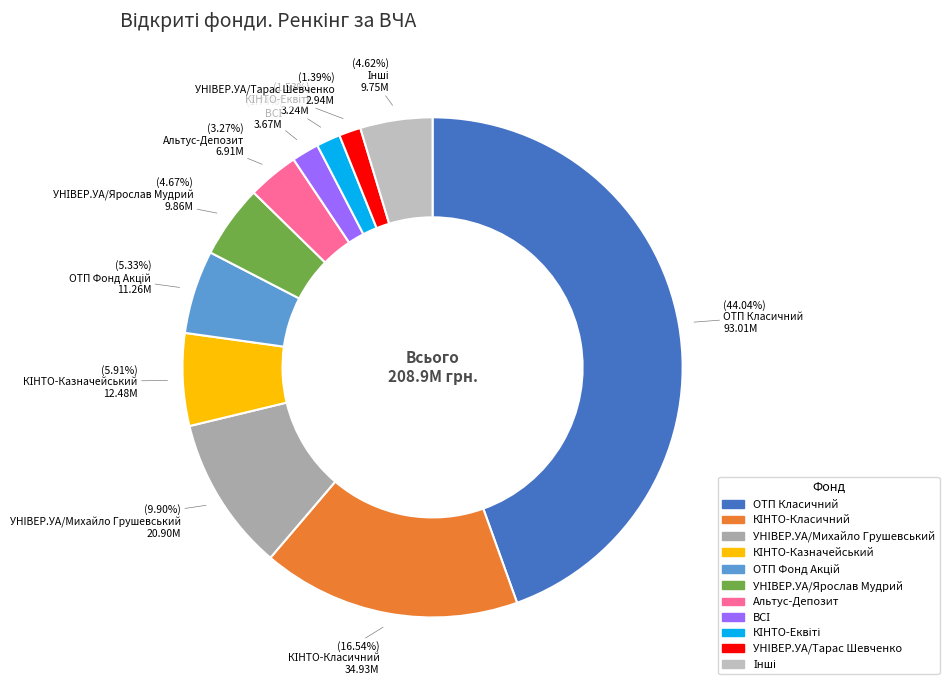

What percentage do УНІВЕР.УА/Ярослав Мудрий and ОТП Фонд Акцій together represent?

10.1%